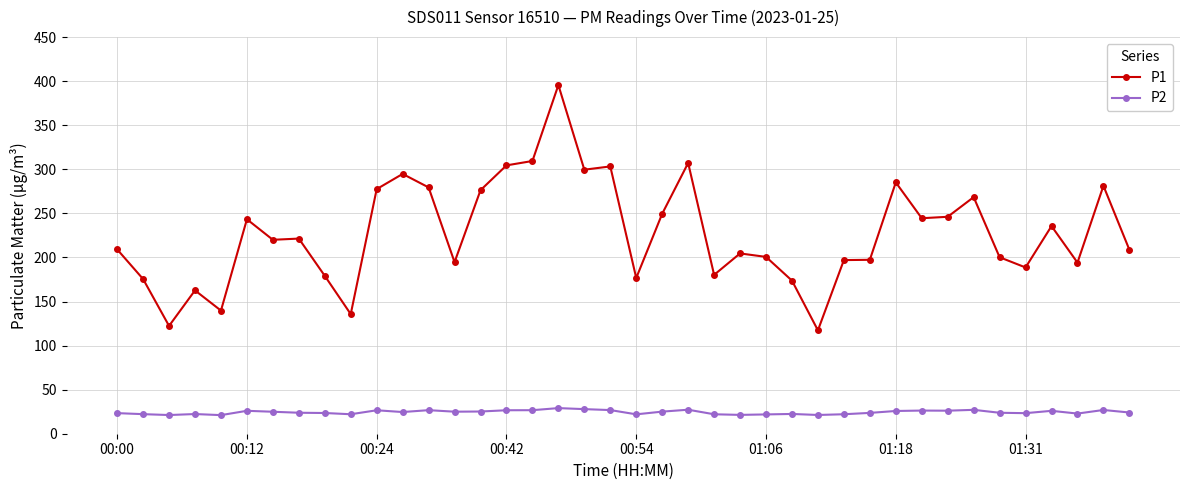

Which series has the largest total across all categories?

P1